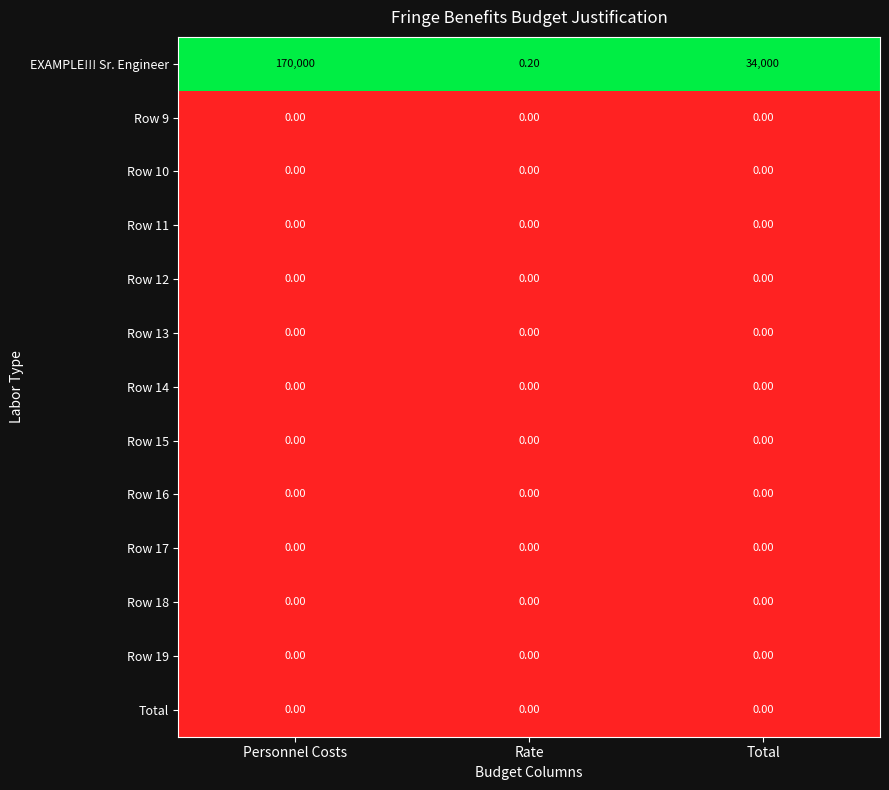

What is the spread (max minus min) of values at Personnel Costs?

170000.0